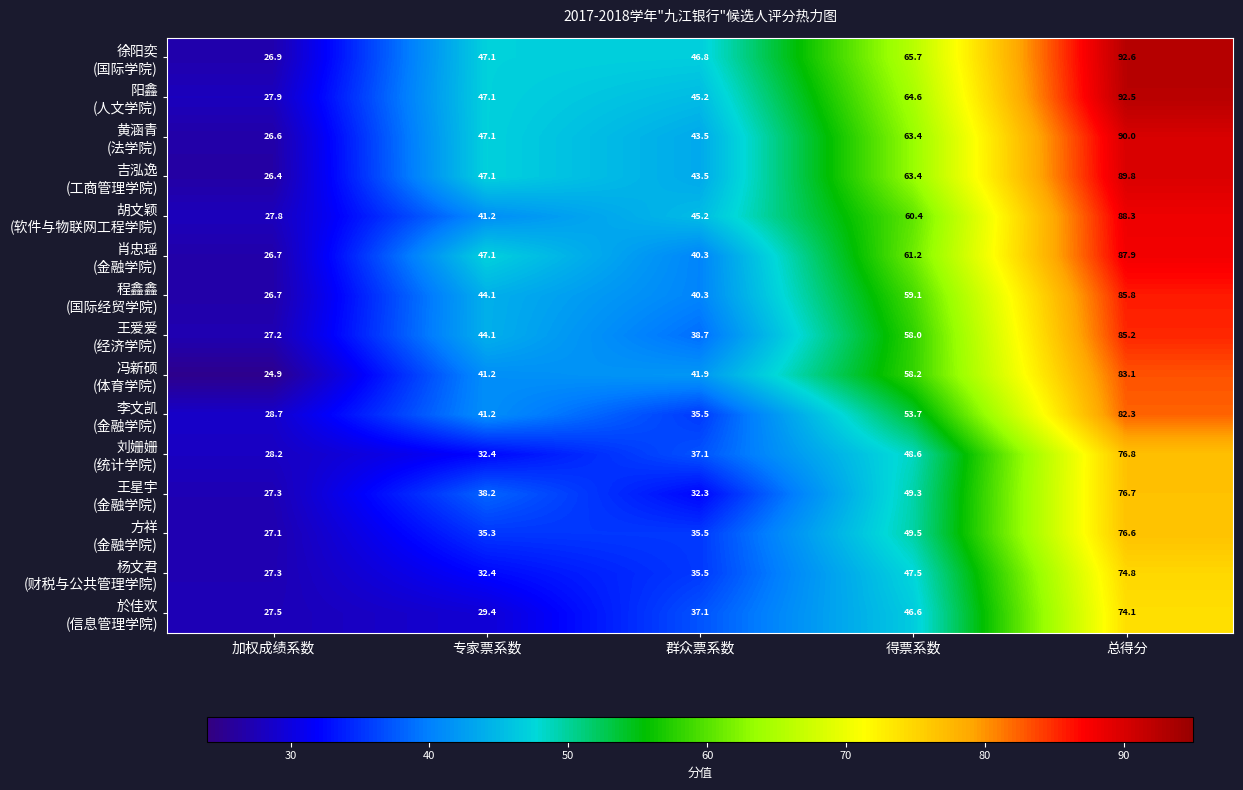

What is the difference between the highest and lowest values at 群众票系数?

14.5